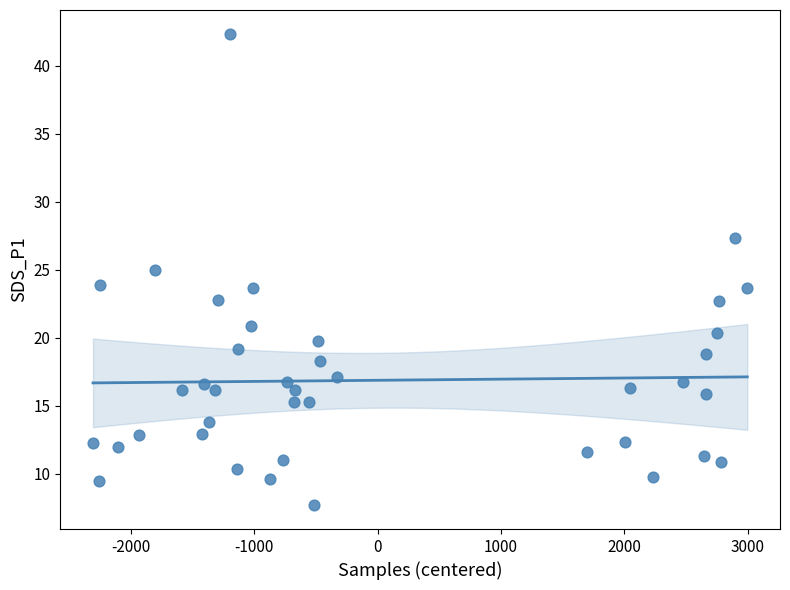

What is the range of X values (max minus min)?

5301.0